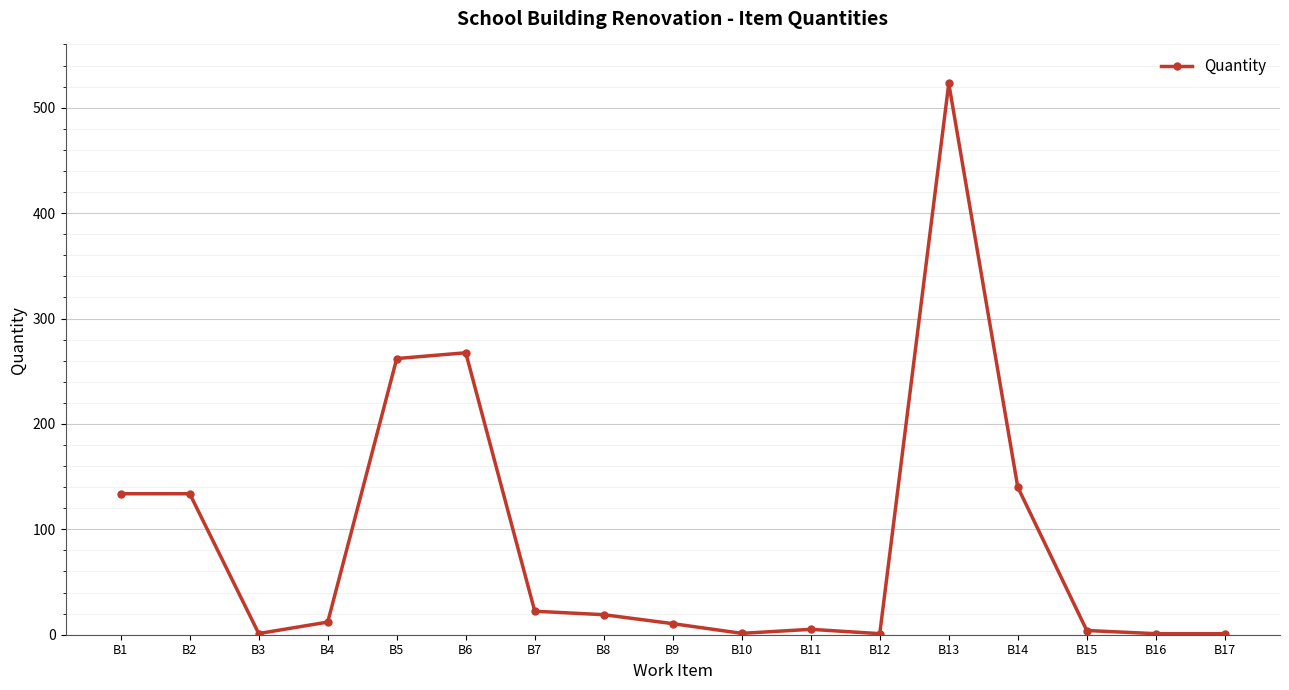

How many lines are shown in the chart?

1